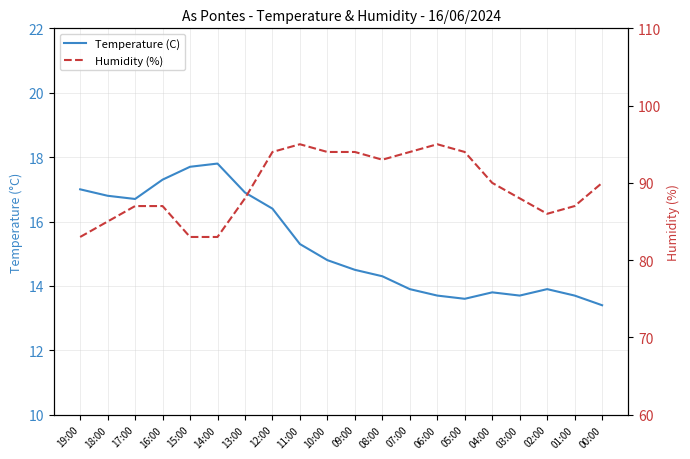

What is the difference between the second highest and second lowest values in the Humidity (%) series?

12.0